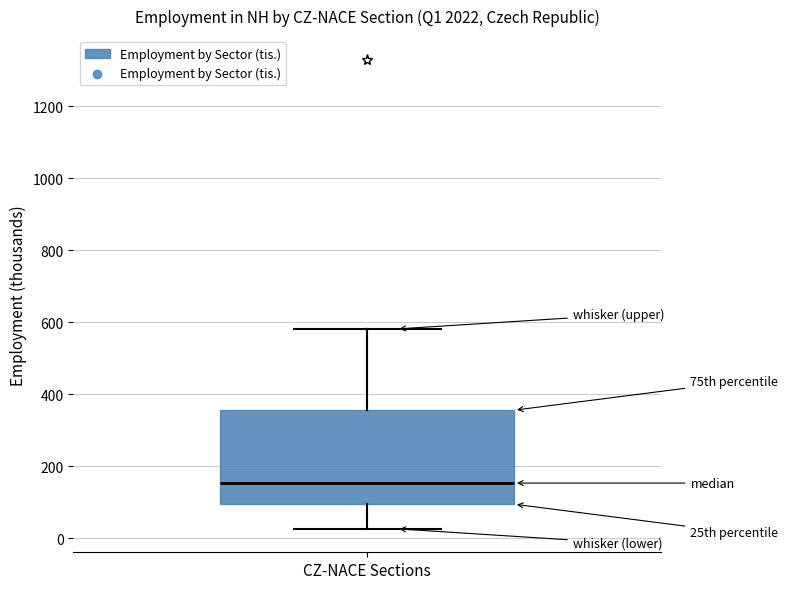

Transcribe this box plot: give where the median line is, the range the box spans, and where the two whiskers end, as read against the y-axis. The values are not printed on the chart, so give them approximately, as read against the axis.

median 160, box 100 to 360, whiskers 20 to 580